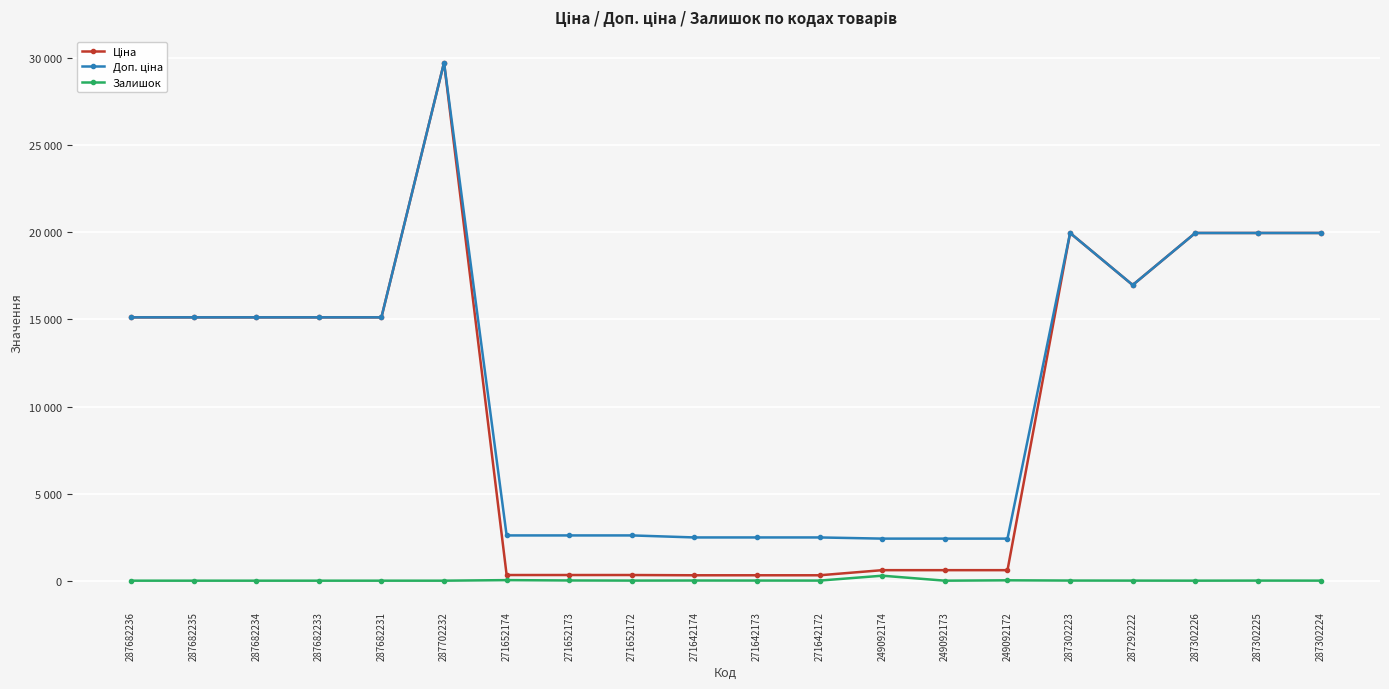

What is the sum of all Доп. ціна values?

224666.9